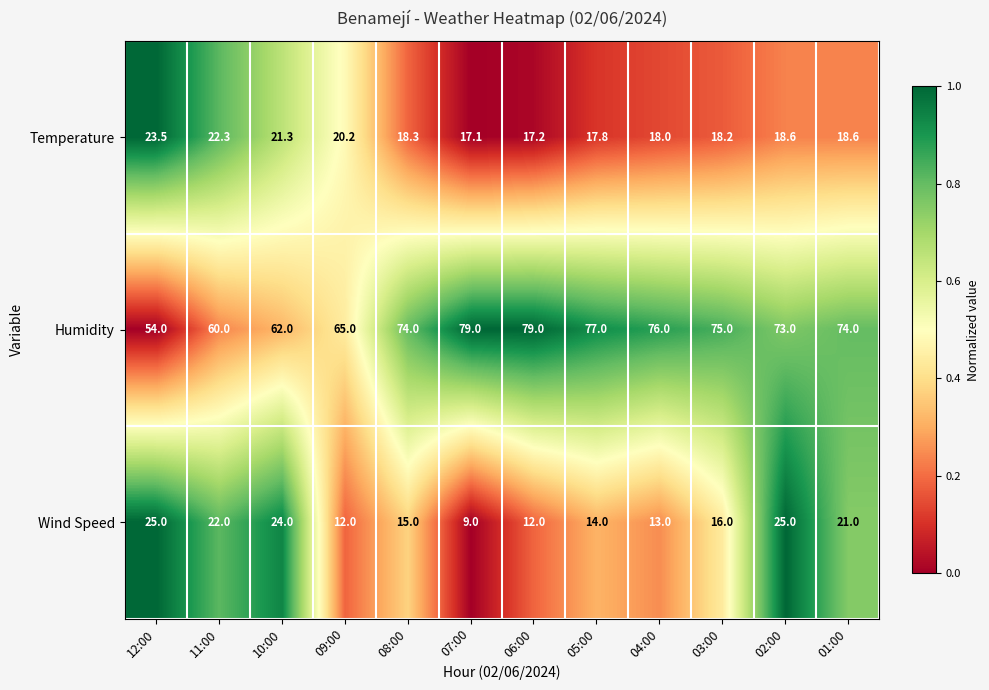

Which series has the widest spread of values?

Humidity